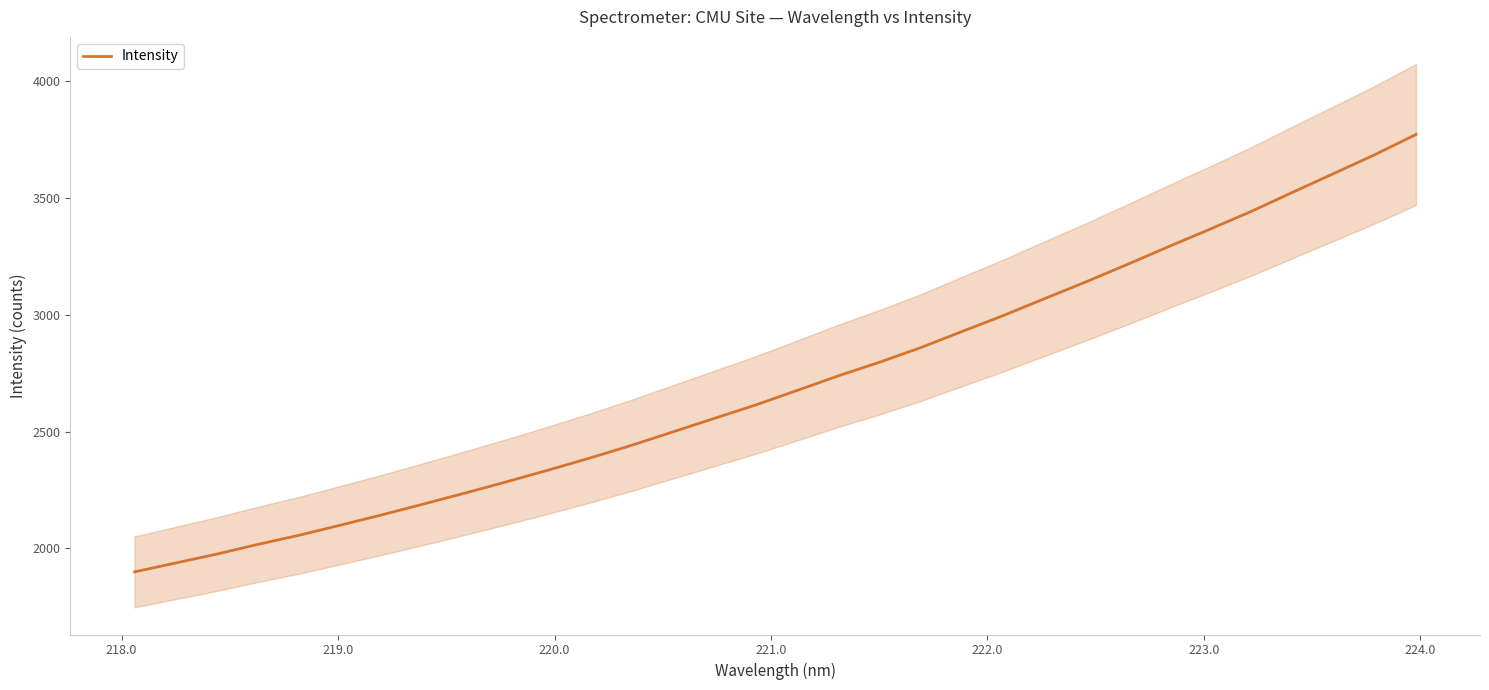

What is the lowest value of the Intensity series?

1898.8